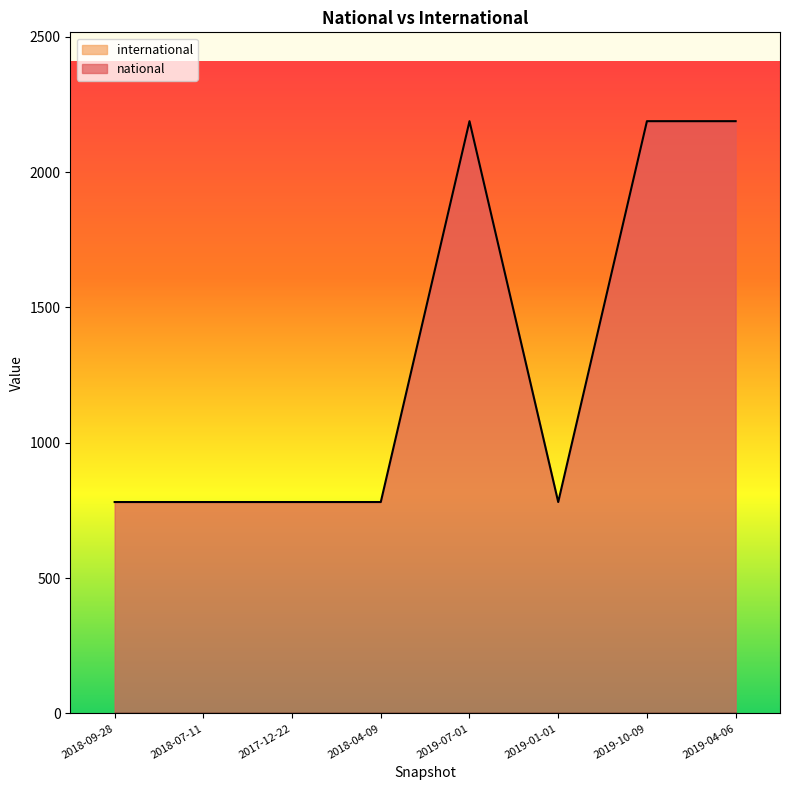

Reading right to left, what are all the values shown in this chart?

2188	2188	781	2188	781	781	781	781